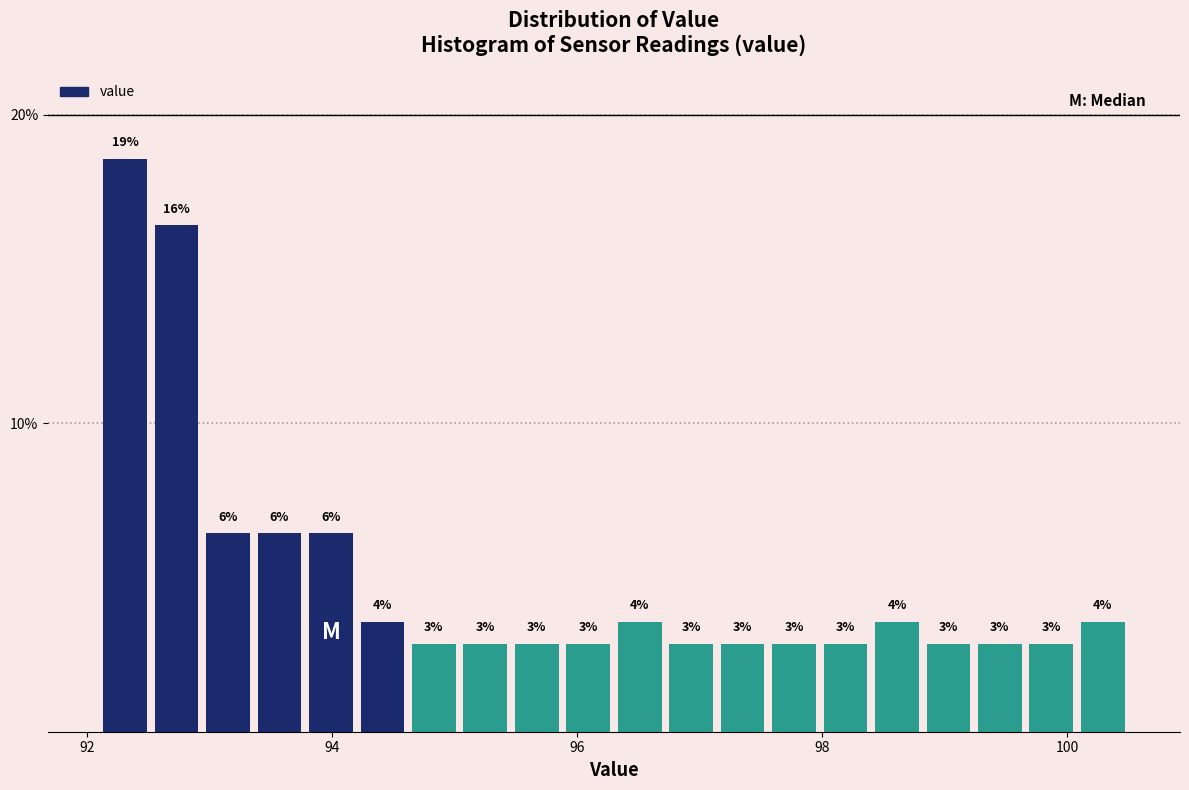

Read against the x-axis, roughly where is the centre of the tallest bar?

92.4